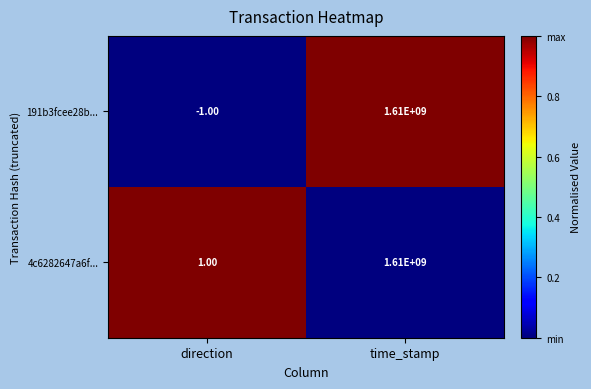

Rank the series by their average value, from highest to lowest.

4c6282647a6f..., 191b3fcee28b...